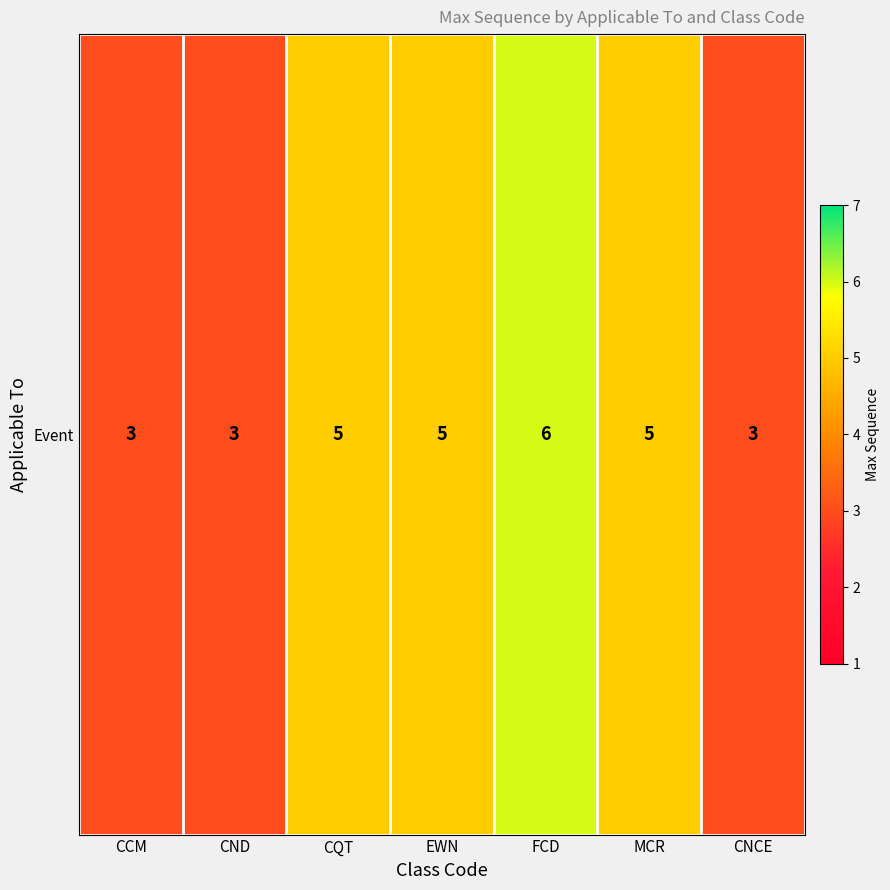

Rank the categories by value from lowest to highest.

CCM, CND, CNCE, CQT, EWN, MCR, FCD